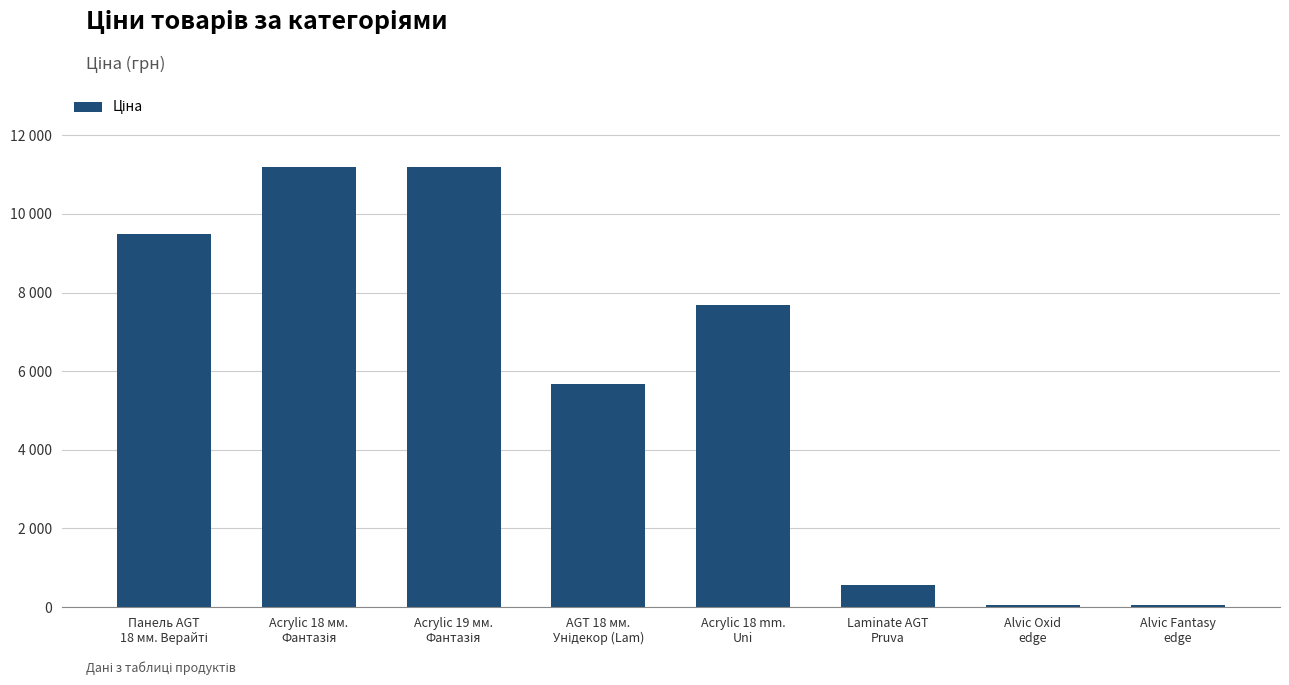

Reading left to right, list all the values displayed in this chart.

Панель AGT
18 мм. Верайті=9480.1	Acrylic 18 мм.
Фантазія=11188.2	Acrylic 19 мм.
Фантазія=11188.2	AGT 18 мм.
Унідекор (Lam)=5673.8	Acrylic 18 mm.
Uni=7693.1	Laminate AGT
Pruva=564.0	Alvic Oxid
edge=42.4	Alvic Fantasy
edge=42.4